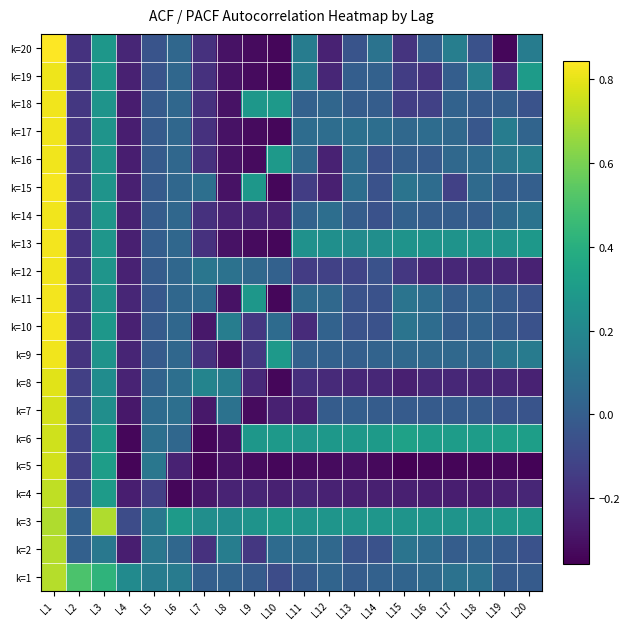

Rank the series at L8 from lowest to highest value.

k=5, k=6, k=9, k=11, k=13, k=15, k=16, k=17, k=18, k=19, k=20, k=4, k=14, k=1, k=7, k=12, k=2, k=8, k=10, k=3